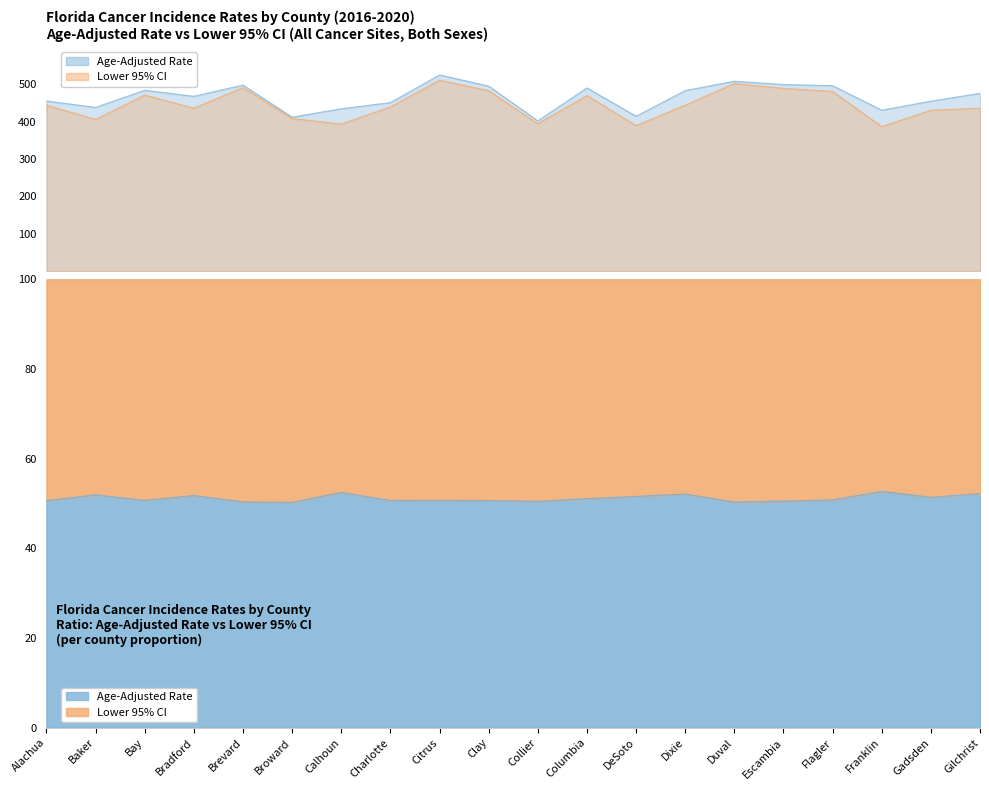

What is the greatest value displayed?

524.9